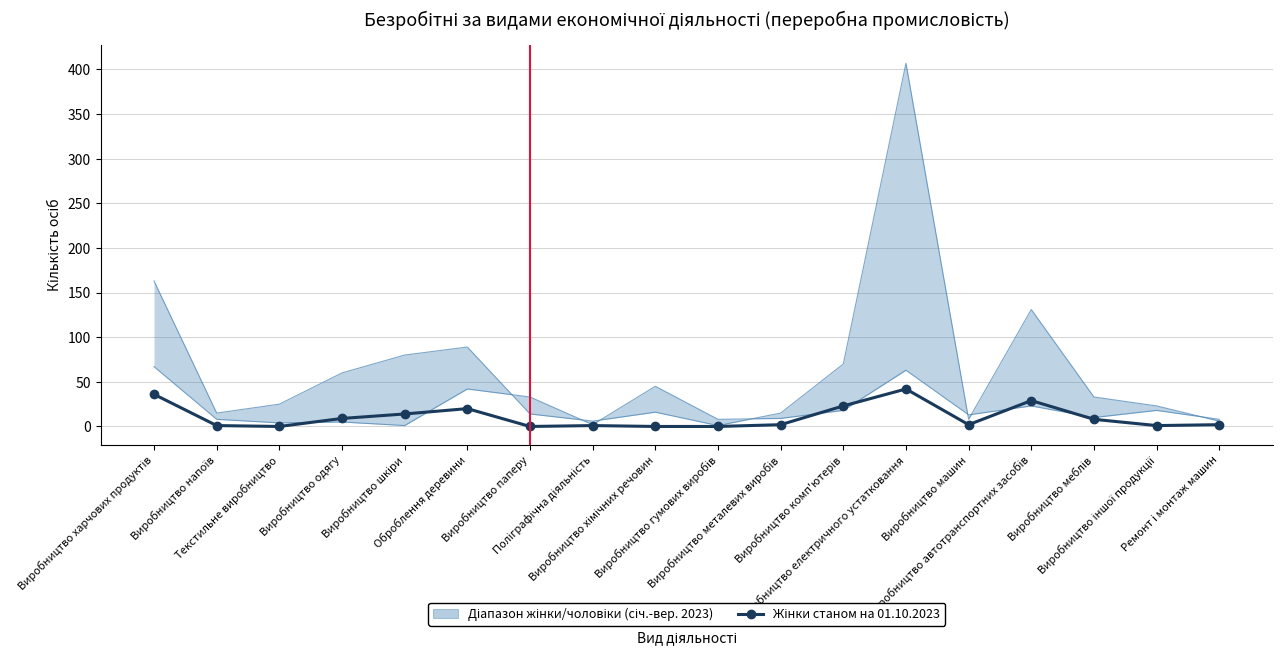

How many points are lower than both their immediate neighbors (excluding endpoints)?

4